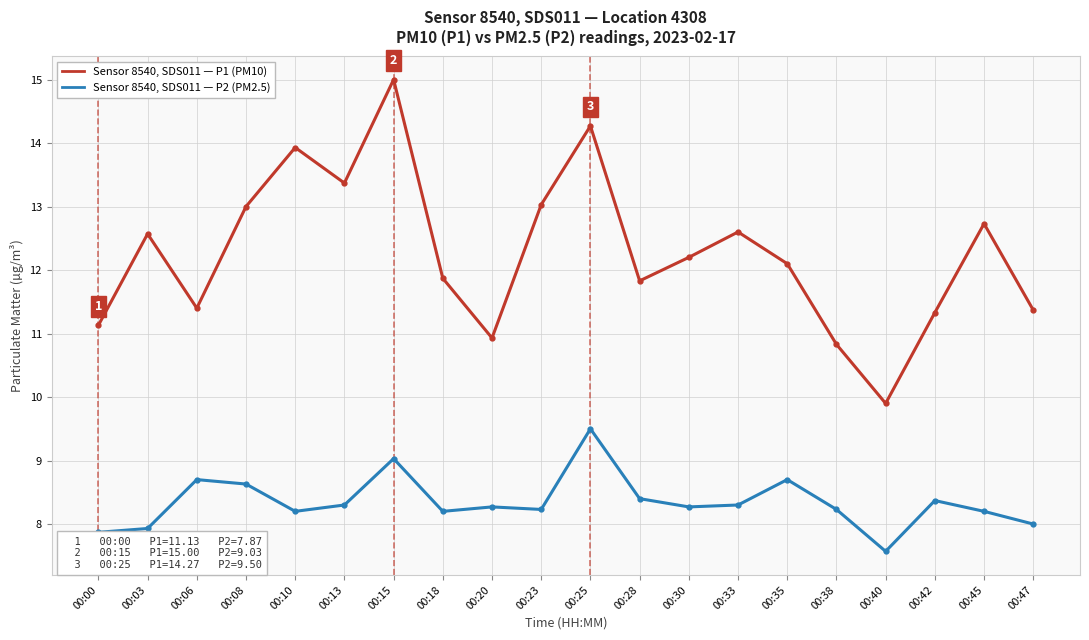

Reading right to left, list all the values displayed in this chart.

P1 (PM10): 00:47=11.4	00:45=12.7	00:42=11.3	00:40=9.9	00:38=10.8	00:35=12.1	00:33=12.6	00:30=12.2	00:28=11.8	00:25=14.3	00:23=13.0	00:20=10.9	00:18=11.9	00:15=15.0	00:13=13.4	00:10=13.9	00:08=13.0	00:06=11.4	00:03=12.6	00:00=11.1
P2 (PM2.5): 00:47=8.0	00:45=8.2	00:42=8.4	00:40=7.6	00:38=8.2	00:35=8.7	00:33=8.3	00:30=8.3	00:28=8.4	00:25=9.5	00:23=8.2	00:20=8.3	00:18=8.2	00:15=9.0	00:13=8.3	00:10=8.2	00:08=8.6	00:06=8.7	00:03=7.9	00:00=7.9